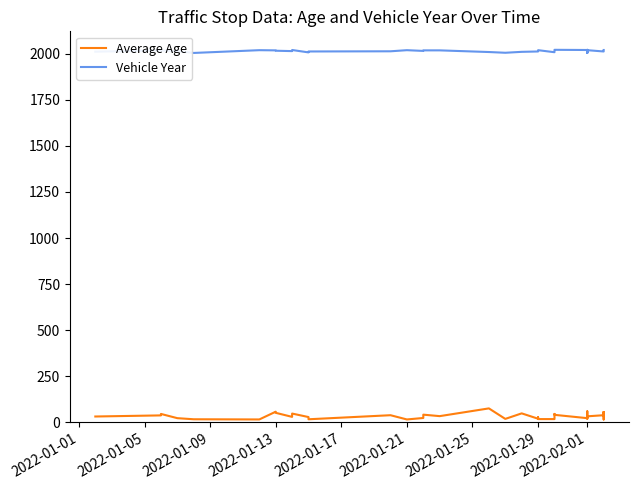

How many interior local valleys does the Average Age series have?

11